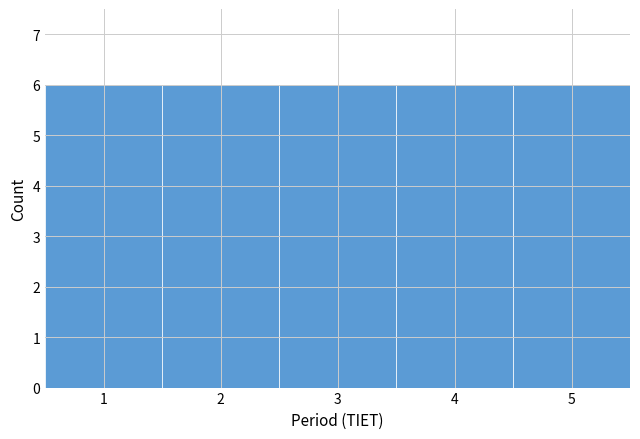

What is the height of the bar covering 3.5 to 4.5 on the x-axis? The values are not printed on the chart, so give them approximately, as read against the axis.

6